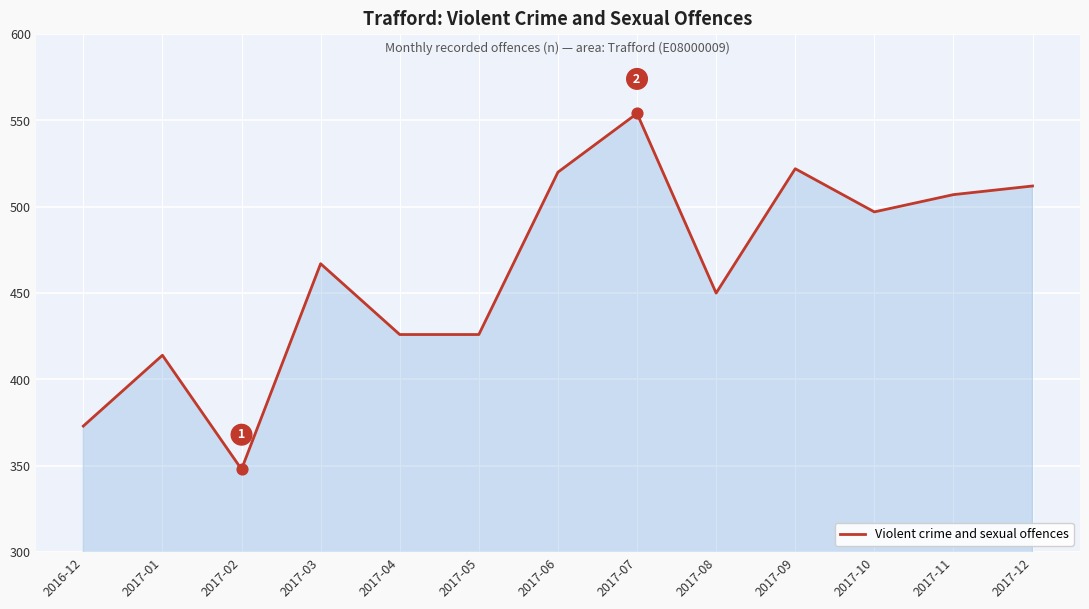

Approximately how many times larger is the value at 2017-04 compared to 2017-11?

0.8